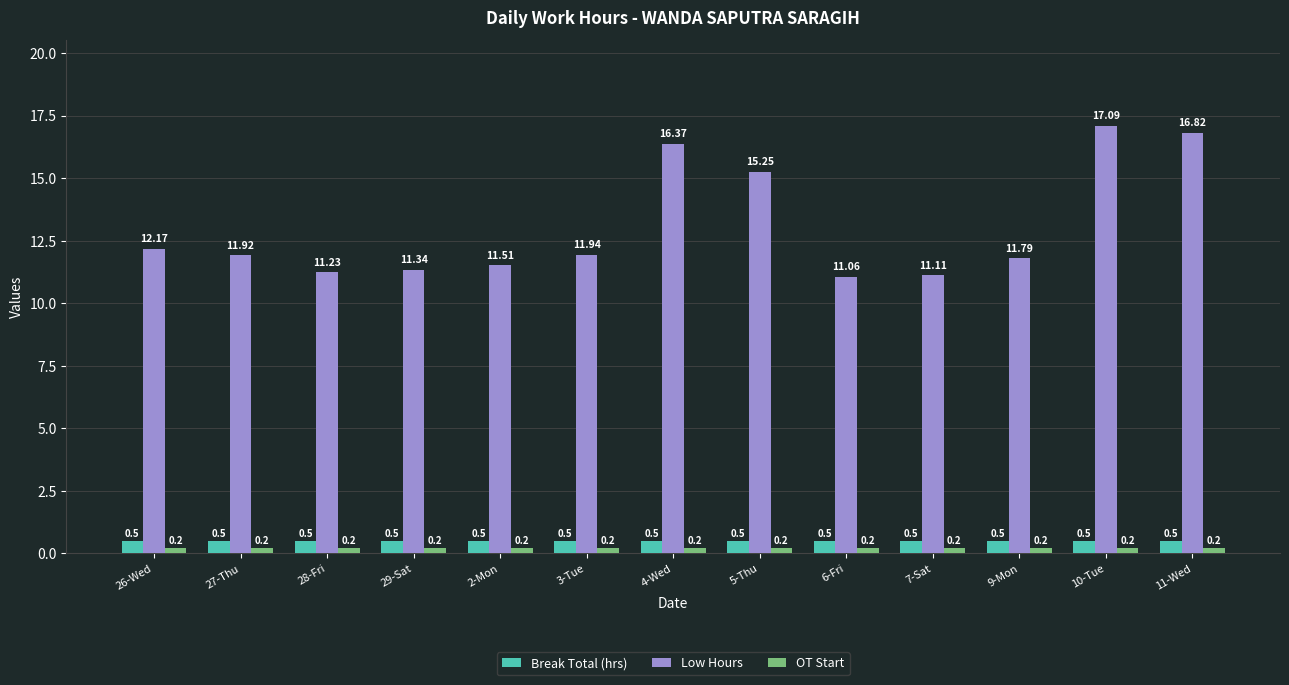

What is the average value of the Break Total (hrs) series?

0.5